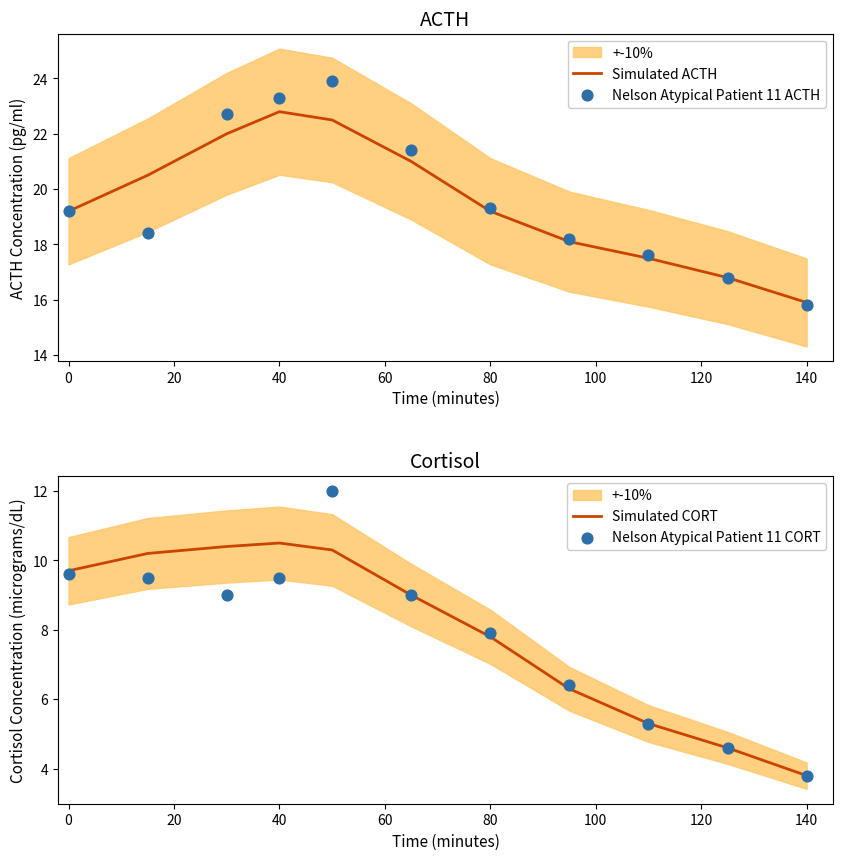

Which category has the lowest value in the Simulated ACTH series?

140